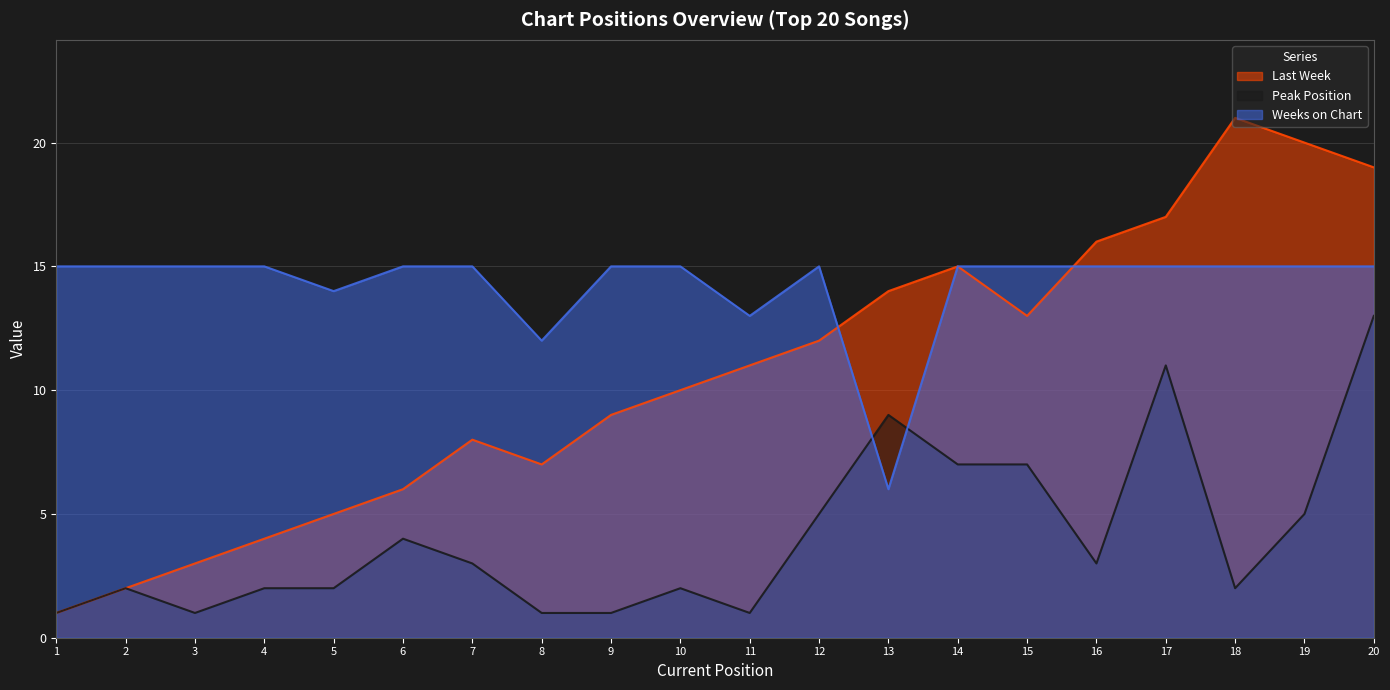

What is the difference between the maximum and minimum values in the Last Week series?

20